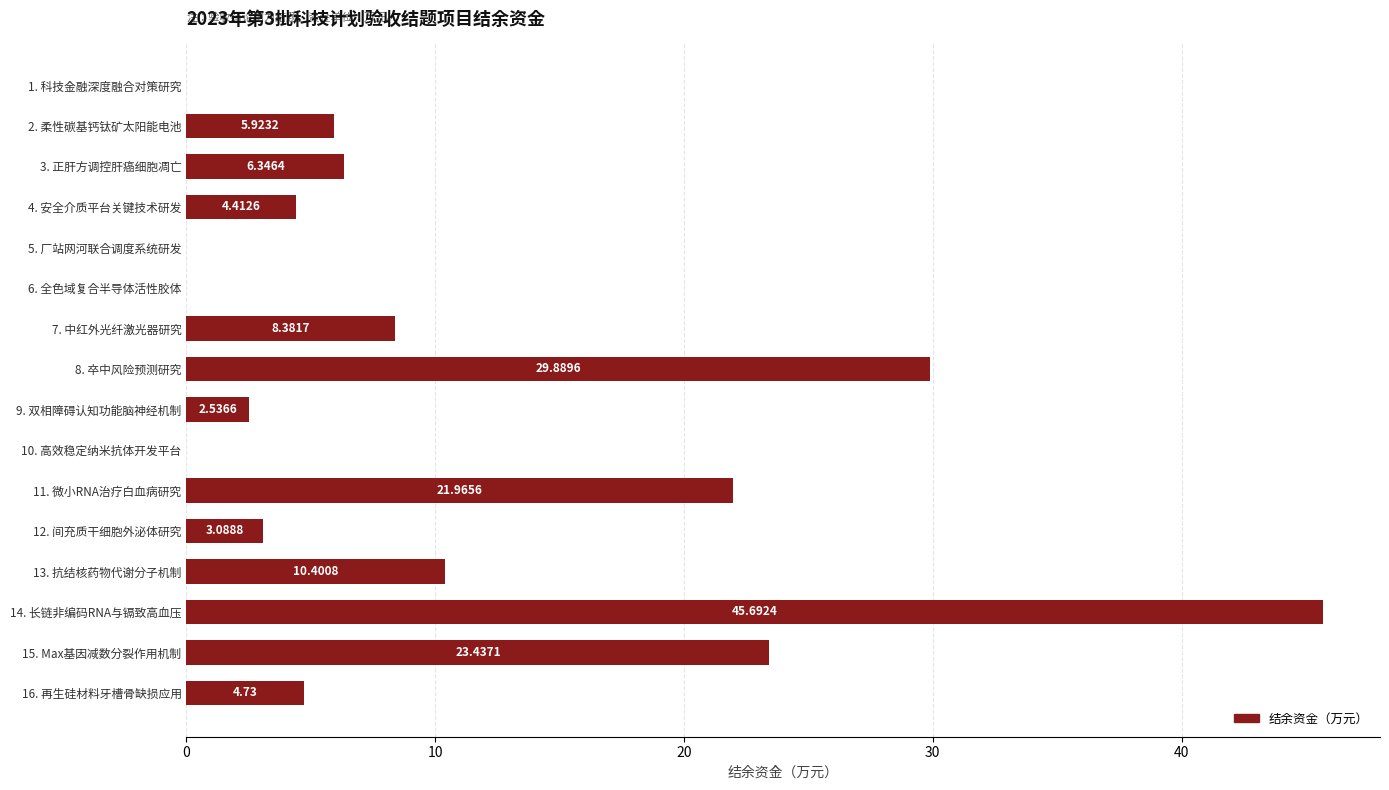

What is the sum of the values at 11. 微小RNA治疗白血病研究 and 8. 卒中风险预测研究?

51.9